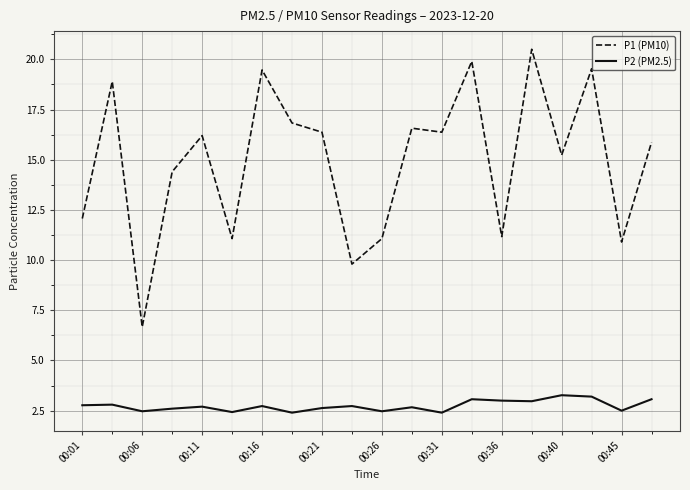

What is the minimum value shown in the chart?

2.4